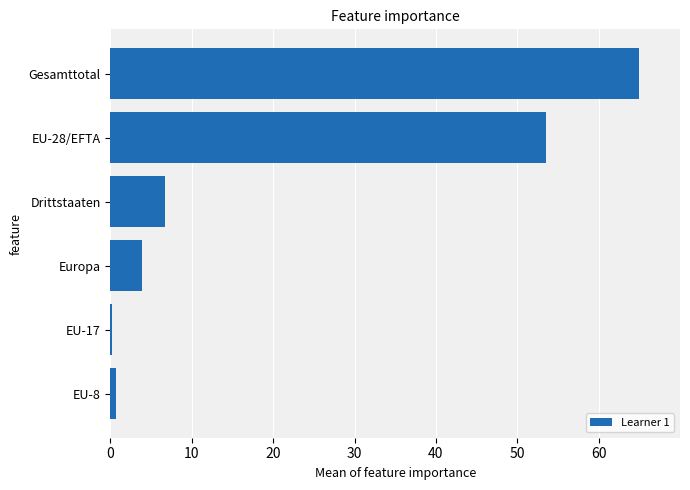

Which category has the highest value across all series?

Gesamttotal